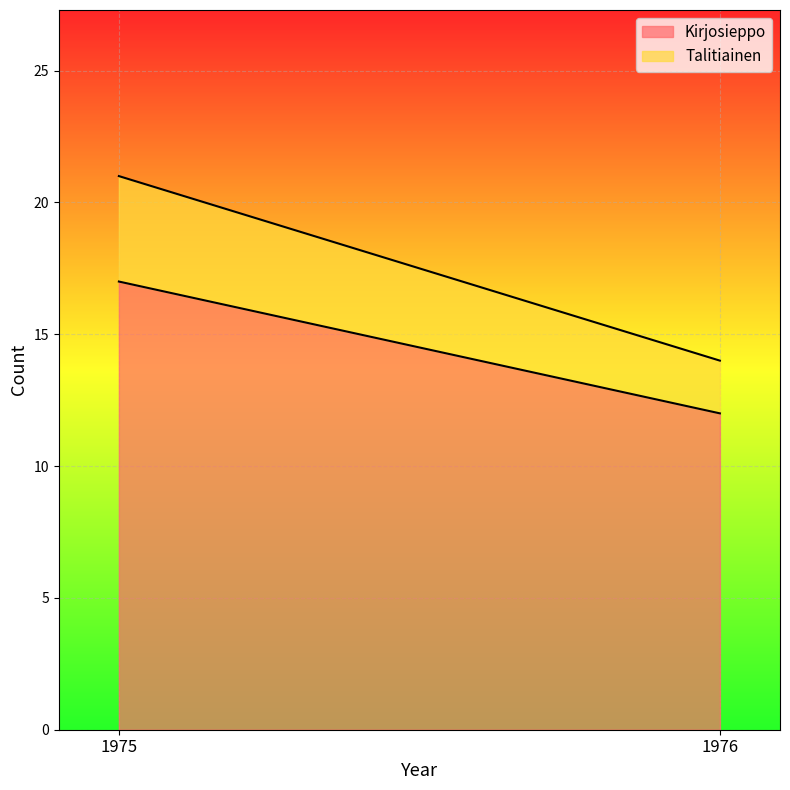

Where is Talitiainen nearest to the value 3?

1975